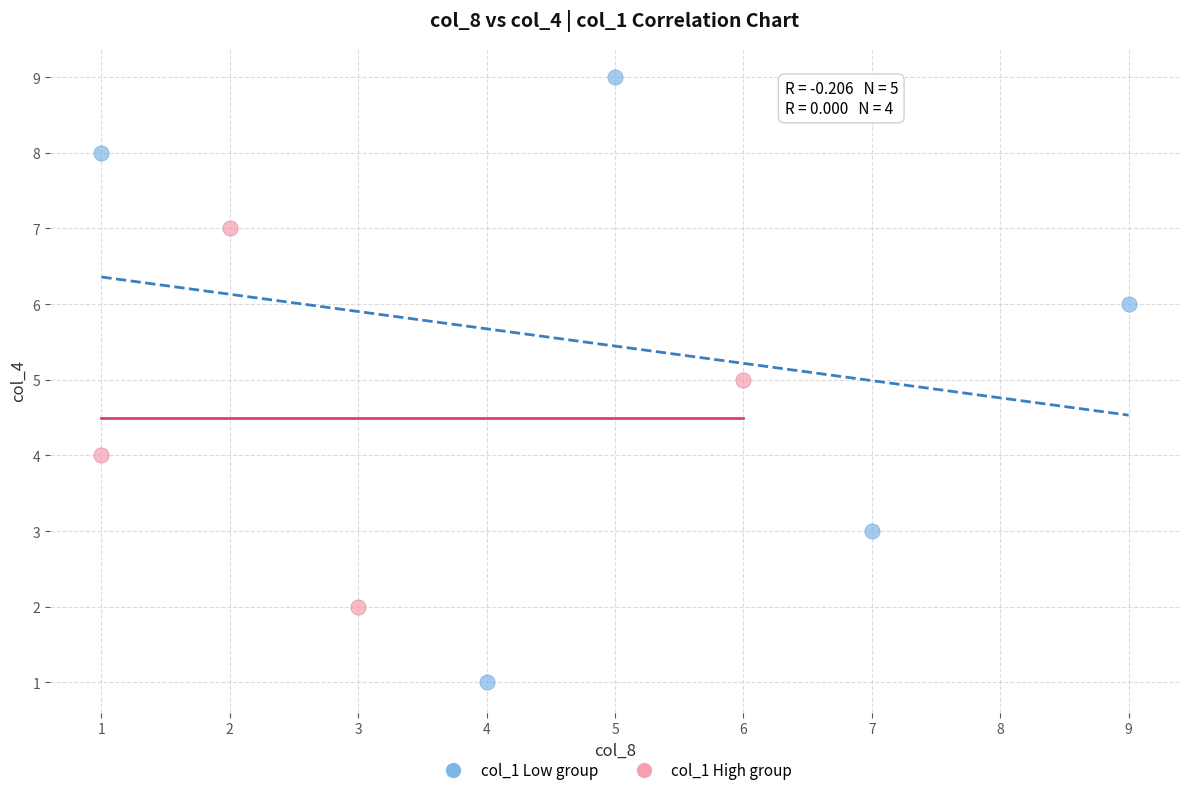

Which series contains the highest Y value?

col_1 Low group